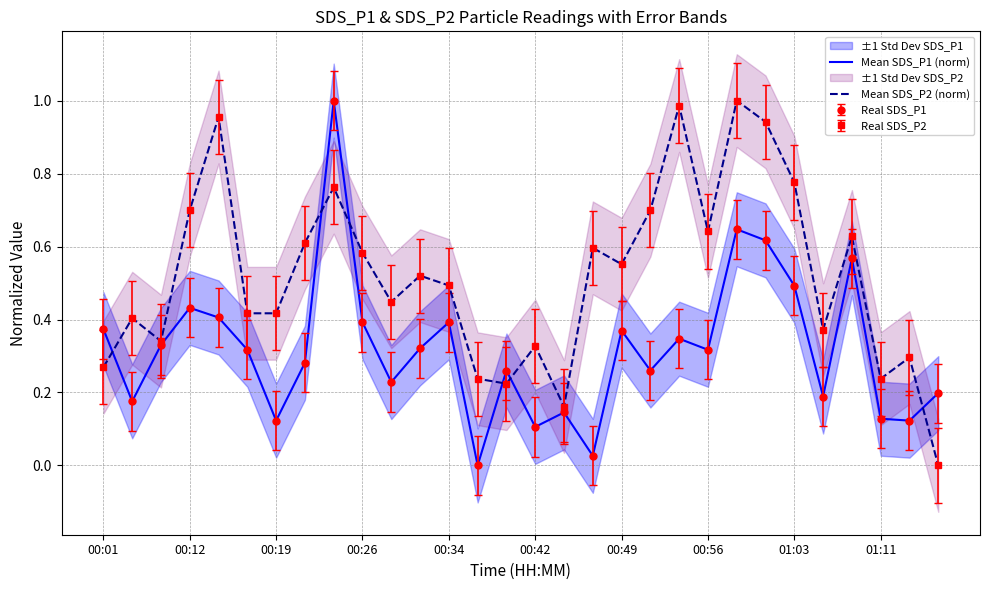

What position from the left is 00:19?

7